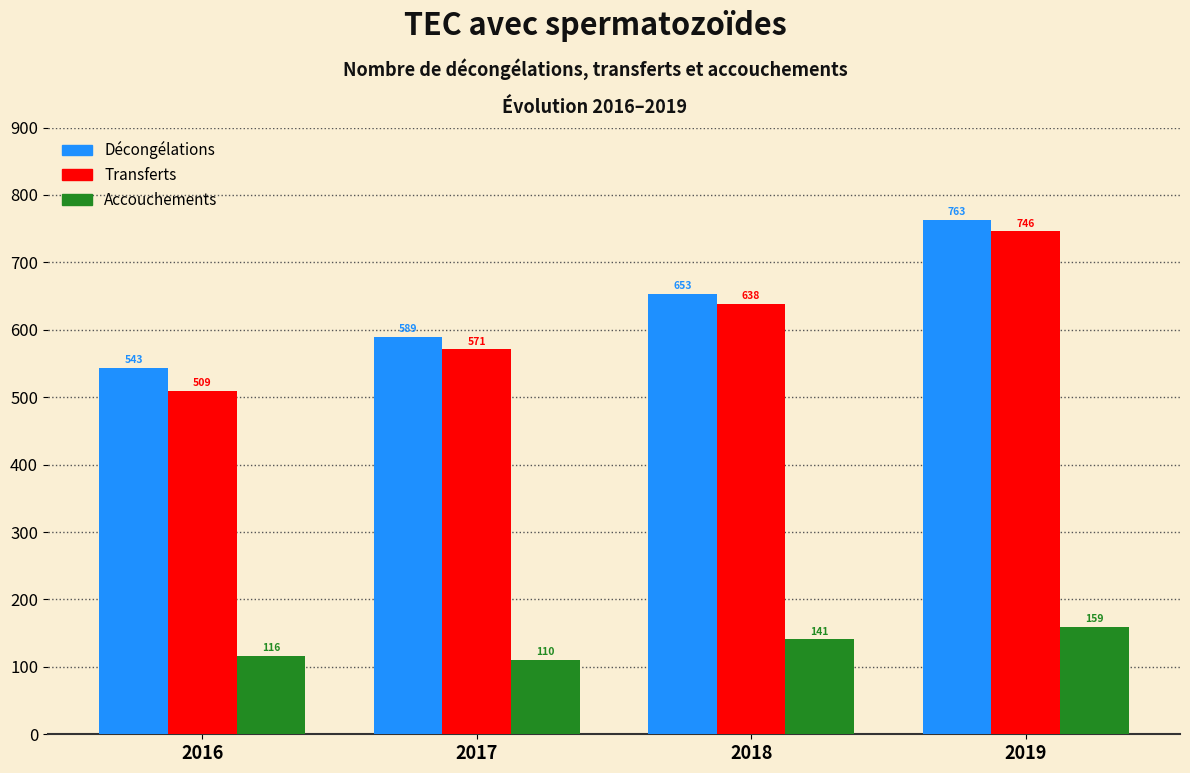

Reading left to right, what are all the values shown in this chart?

Décongélations: 543	589	653	763
Transferts: 509	571	638	746
Accouchements: 116	110	141	159